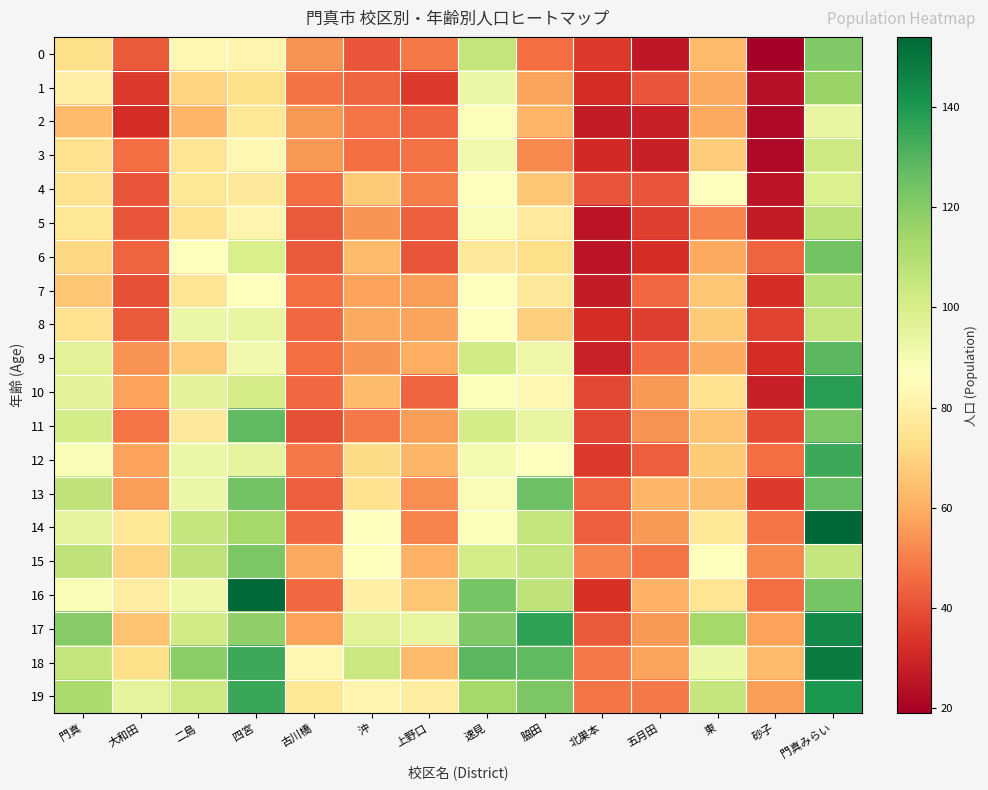

Reading left to right, list all the values displayed in this chart.

0: 門真=73	大和田=42	二島=83	四宮=82	古川橋=54	沖=41	上野口=49	速見=106	脇田=46	北巣本=35	五月田=26	東=63	砂子=19	門真みらい=121
1: 門真=80	大和田=35	二島=70	四宮=73	古川橋=47	沖=44	上野口=35	速見=93	脇田=58	北巣本=32	五月田=41	東=59	砂子=24	門真みらい=116
2: 門真=63	大和田=32	二島=62	四宮=76	古川橋=55	沖=48	上野口=44	速見=88	脇田=62	北巣本=27	五月田=28	東=59	砂子=22	門真みらい=94
3: 門真=74	大和田=46	二島=75	四宮=83	古川橋=55	沖=46	上野口=47	速見=91	脇田=52	北巣本=31	五月田=28	東=68	砂子=22	門真みらい=103
4: 門真=74	大和田=41	二島=76	四宮=77	古川橋=46	沖=67	上野口=50	速見=87	脇田=66	北巣本=41	五月田=41	東=86	砂子=25	門真みらい=99
5: 門真=76	大和田=41	二島=74	四宮=82	古川橋=42	沖=54	上野口=43	速見=89	脇田=78	北巣本=25	五月田=36	東=51	砂子=27	門真みらい=108
6: 門真=71	大和田=44	二島=87	四宮=100	古川橋=42	沖=63	上野口=41	速見=77	脇田=73	北巣本=25	五月田=32	東=59	砂子=44	門真みらい=124
7: 門真=66	大和田=40	二島=75	四宮=86	古川橋=46	沖=57	上野口=56	速見=86	脇田=77	北巣本=27	五月田=45	東=66	砂子=32	門真みらい=109
8: 門真=74	大和田=42	二島=93	四宮=94	古川橋=45	沖=59	上野口=58	速見=87	脇田=69	北巣本=32	五月田=36	東=67	砂子=37	門真みらい=106
9: 門真=97	大和田=54	二島=68	四宮=91	古川橋=46	沖=54	上野口=60	速見=102	脇田=92	北巣本=29	五月田=45	東=59	砂子=32	門真みらい=129
10: 門真=96	大和田=57	二島=96	四宮=101	古川橋=45	沖=63	上野口=44	速見=88	脇田=83	北巣本=38	五月田=55	東=74	砂子=28	門真みらい=138
11: 門真=101	大和田=48	二島=77	四宮=128	古川橋=40	沖=49	上野口=56	速見=101	脇田=94	北巣本=38	五月田=54	東=65	砂子=39	門真みらい=122
12: 門真=89	大和田=57	二島=93	四宮=95	古川橋=49	沖=72	上野口=62	速見=90	脇田=86	北巣本=35	五月田=43	東=67	砂子=46	門真みらい=134
13: 門真=107	大和田=56	二島=93	四宮=124	古川橋=43	沖=74	上野口=53	速見=89	脇田=125	北巣本=44	五月田=62	東=64	砂子=35	門真みらい=127
14: 門真=95	大和田=76	二島=105	四宮=113	古川橋=45	沖=87	上野口=51	速見=88	脇田=106	北巣本=43	五月田=55	東=76	砂子=48	門真みらい=154
15: 門真=107	大和田=70	二島=107	四宮=122	古川橋=59	沖=86	上野口=61	速見=101	脇田=105	北巣本=51	五月田=48	東=86	砂子=52	門真みらい=105
16: 門真=89	大和田=79	二島=92	四宮=153	古川橋=45	沖=80	上野口=66	速見=123	脇田=107	北巣本=33	五月田=61	東=75	砂子=46	門真みらい=123
17: 門真=120	大和田=65	二島=102	四宮=118	古川橋=57	沖=97	上野口=94	速見=121	脇田=137	北巣本=42	五月田=55	東=113	砂子=57	門真みらい=144
18: 門真=106	大和田=73	二島=119	四宮=134	古川橋=83	沖=104	上野口=63	速見=129	脇田=128	北巣本=49	五月田=58	東=93	砂子=63	門真みらい=148
19: 門真=112	大和田=95	二島=103	四宮=135	古川橋=76	沖=82	上野口=79	速見=113	脇田=122	北巣本=48	五月田=49	東=105	砂子=56	門真みらい=140